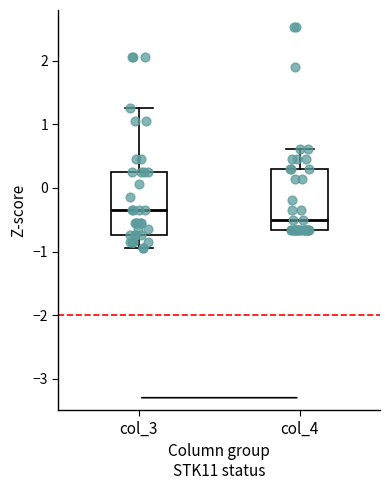

Reading left to right, transcribe this box plot: for each box, give where its median line is, the range the box spans, and where its two whiskers end, as read against the y-axis. The values are not printed on the chart, so give them approximately, as read against the axis.

col_3: median -0.3, box -0.7 to 0.3, whiskers -0.9 to 1.3
col_4: median -0.5, box -0.7 to 0.3, whiskers -0.7 to 0.6